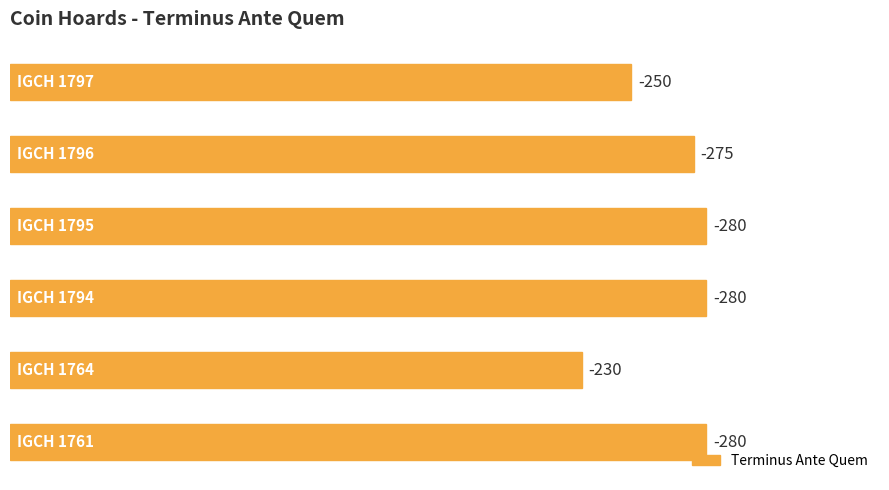

Where is the data nearest to the value 255?

5